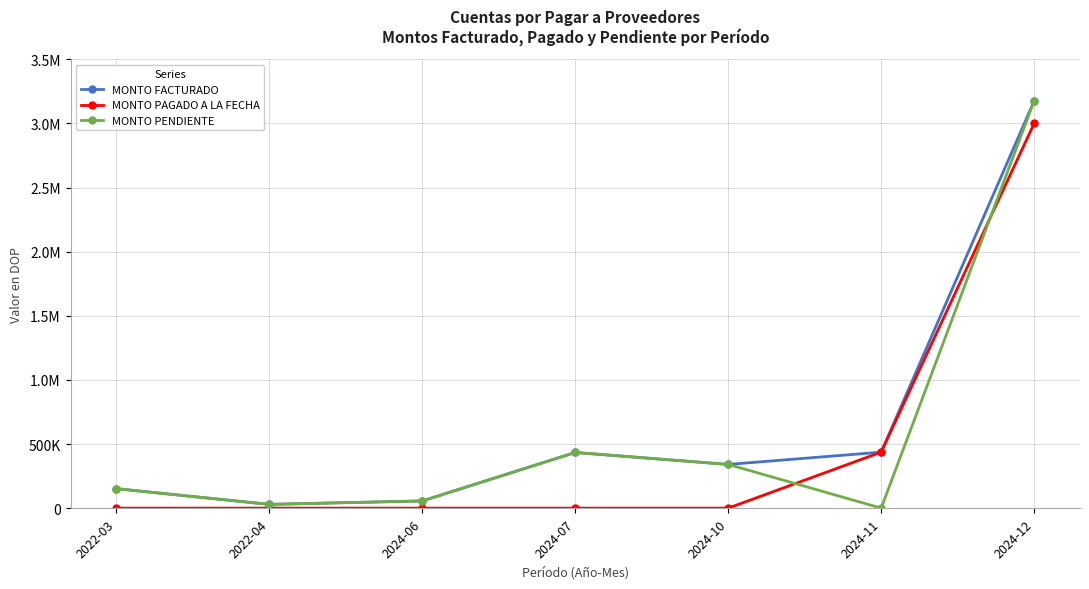

The value of MONTO PAGADO A LA FECHA at 2024-11 is 436617.5. True or false?

True